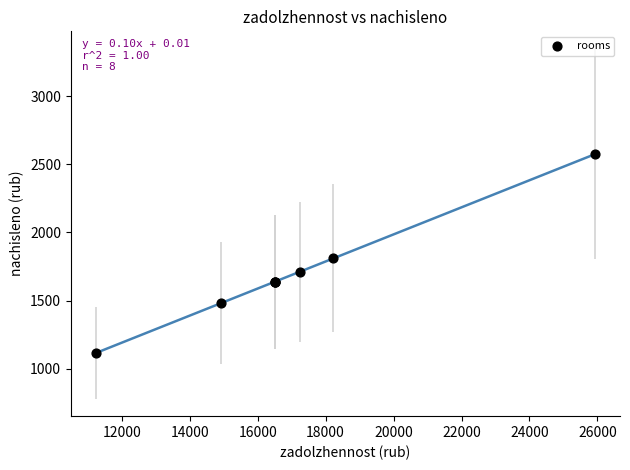

What Y value in the scatter plot is closest to 1844?

1809.6